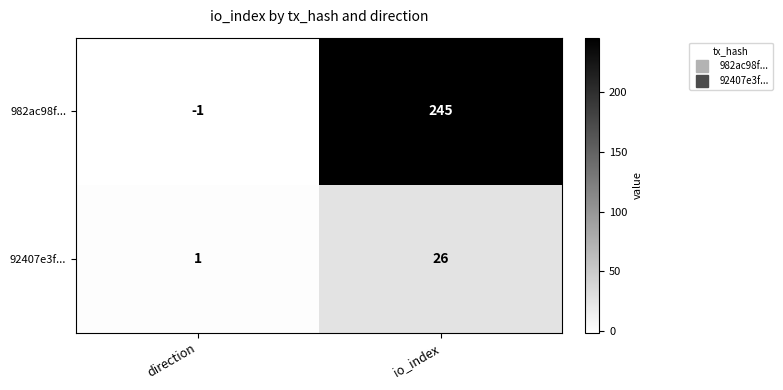

Reading left to right, what are all the values shown in this chart?

982ac98f...: direction=-1	io_index=245
92407e3f...: direction=1	io_index=26